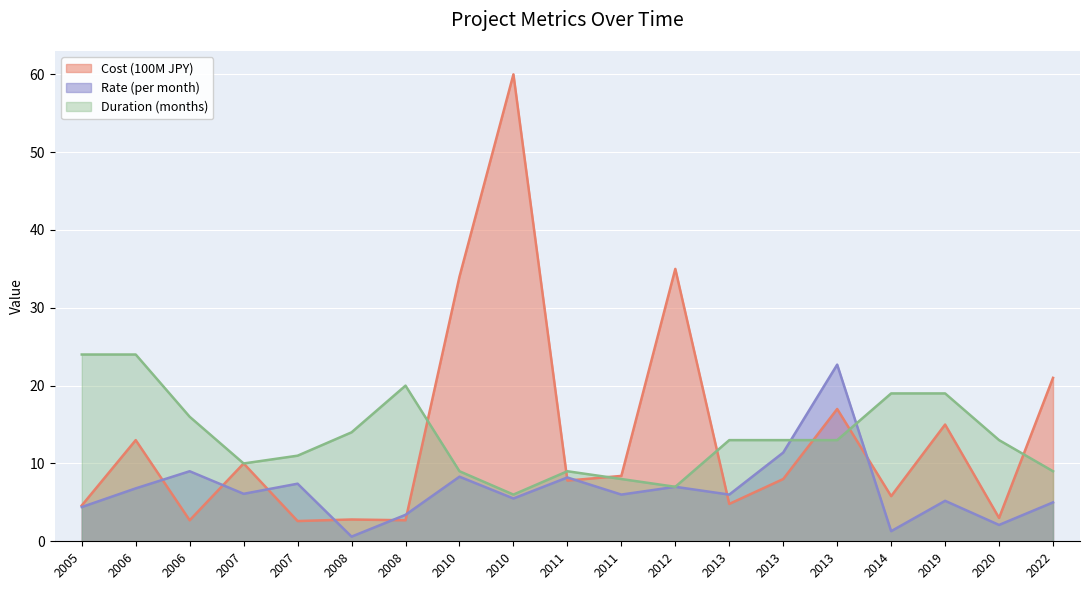

Between which two adjacent categories do Duration (months) and Cost (100M JPY) first intersect?

2008 and 2010